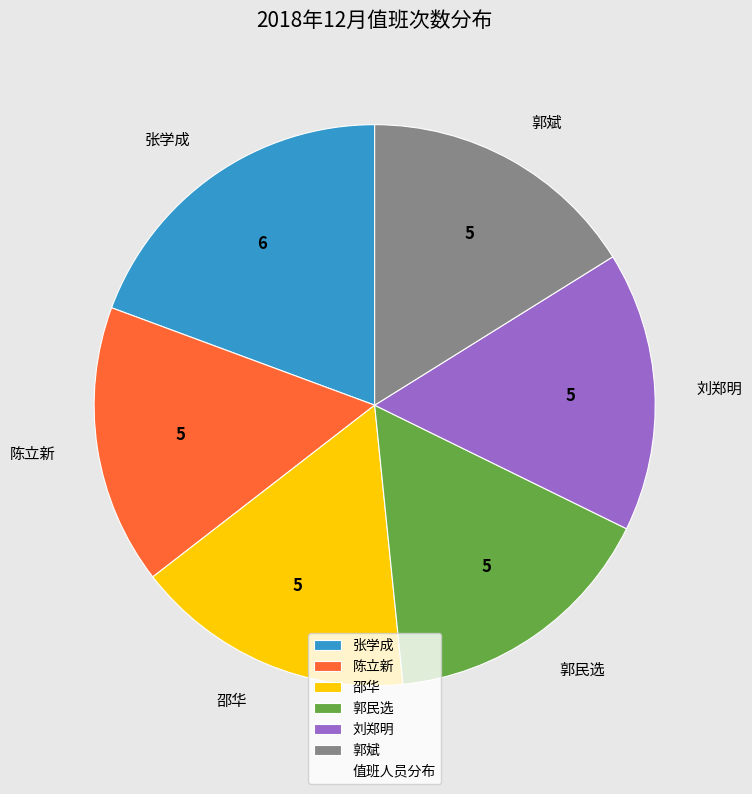

Count the number of slices in the pie.

6